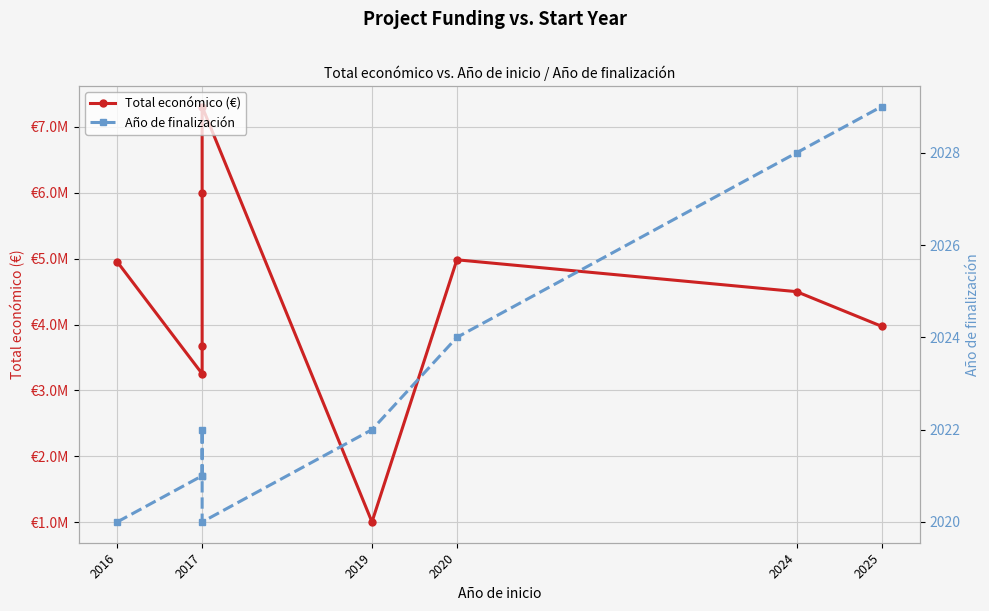

Rank the series at 2019 from lowest to highest value.

Año de finalización, Total económico (€)